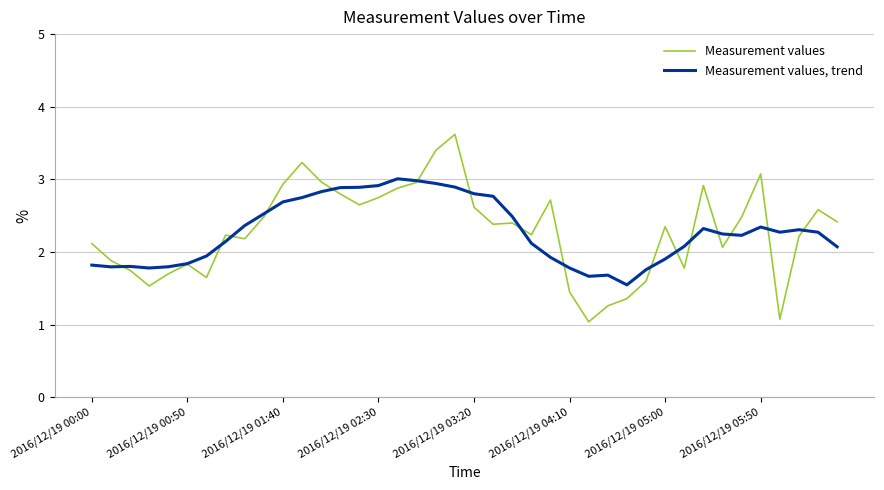

List the series in order of their overall mean, highest first.

Measurement values, Measurement values, trend